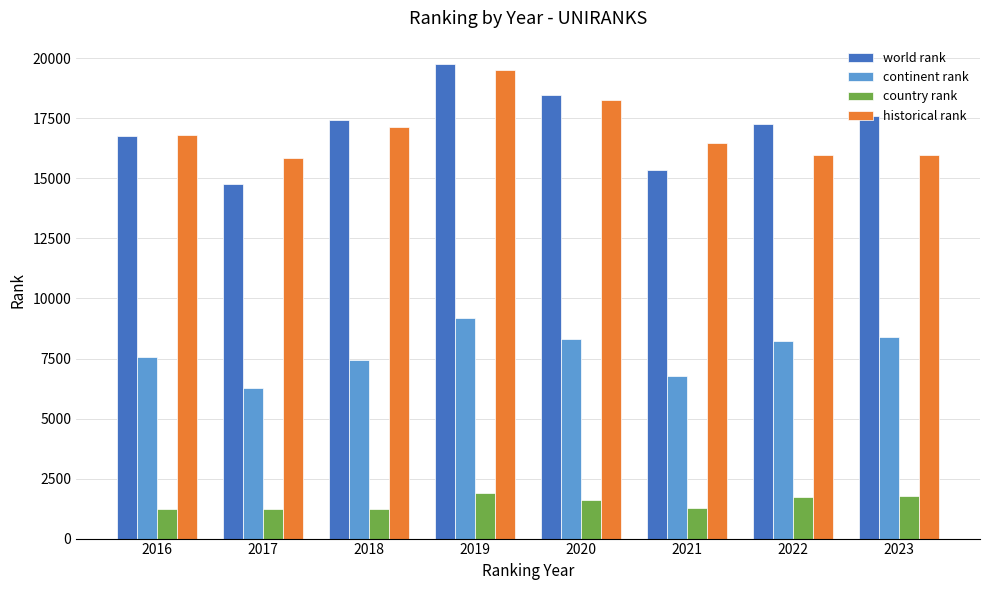

What is the highest value of the historical rank series?

19531.0